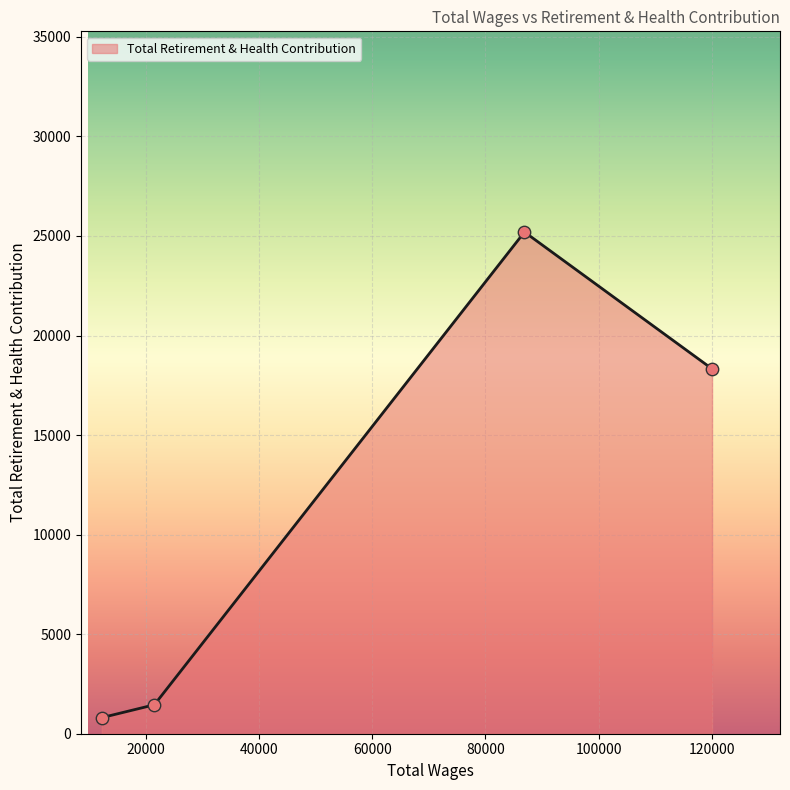

What is the greatest value displayed?

25198